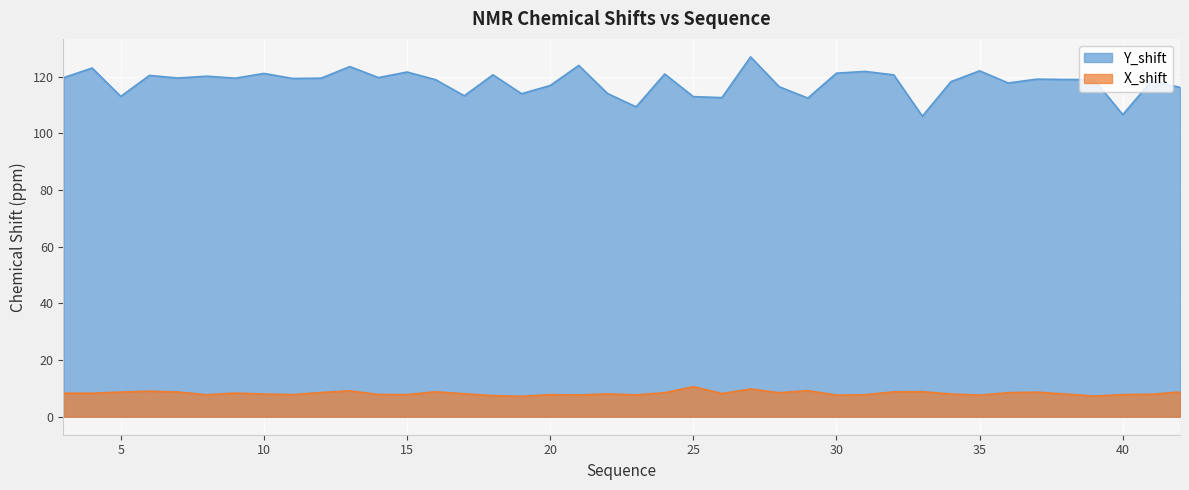

Where is X_shift nearest to the value 8?

10